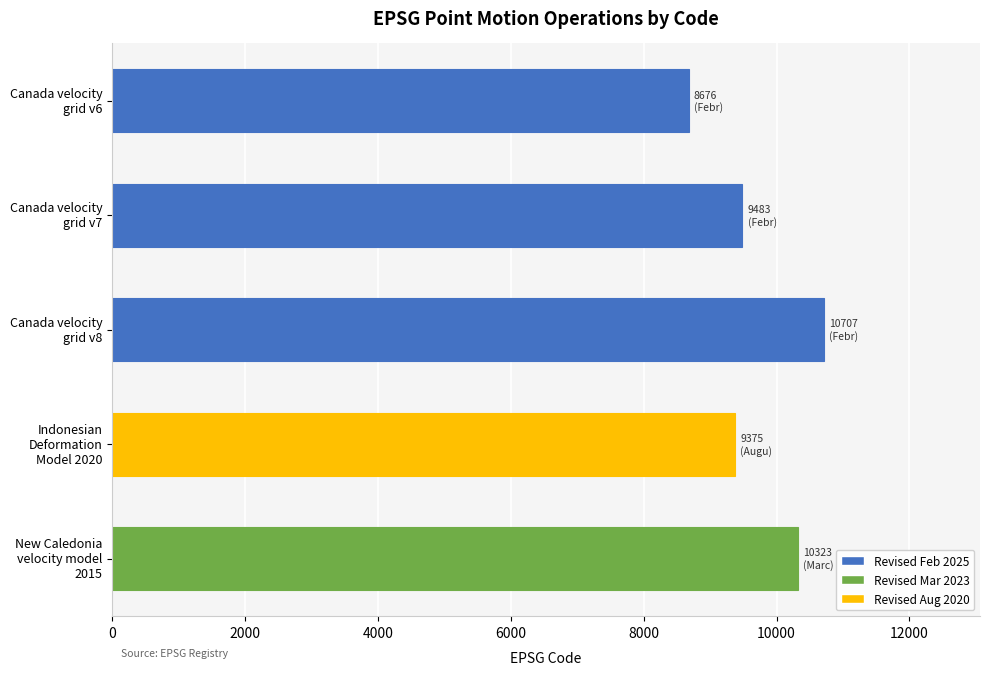

Are the bars grouped side by side (vs. stacked)?

No